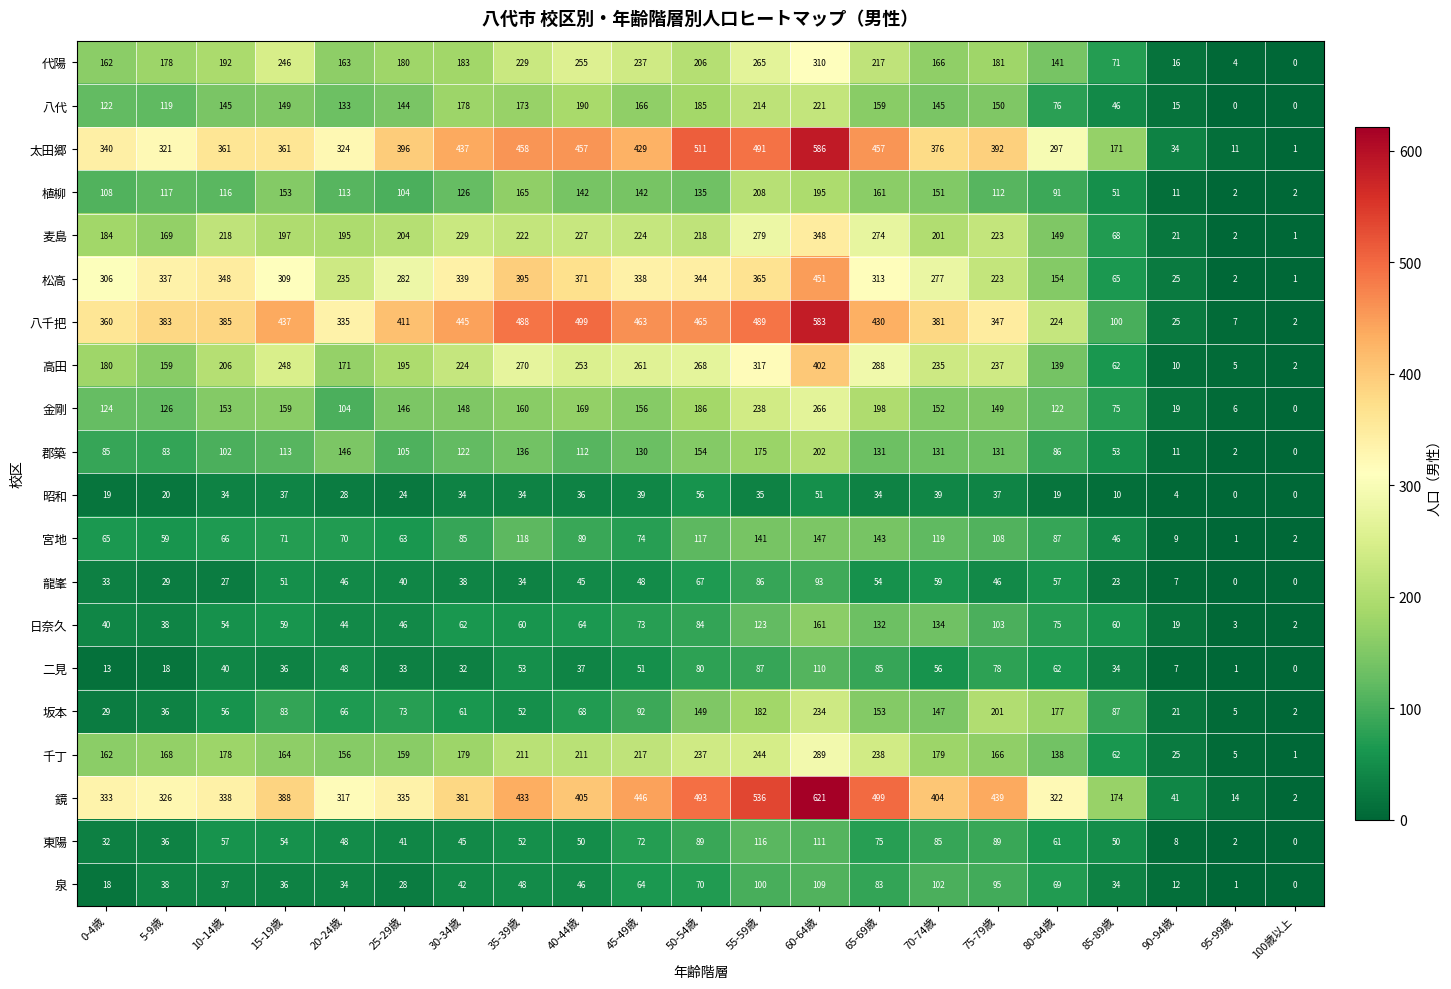

Rank the categories by 代陽 value from lowest to highest.

100歳以上, 95-99歳, 90-94歳, 85-89歳, 80-84歳, 0-4歳, 20-24歳, 70-74歳, 5-9歳, 25-29歳, 75-79歳, 30-34歳, 10-14歳, 50-54歳, 65-69歳, 35-39歳, 45-49歳, 15-19歳, 40-44歳, 55-59歳, 60-64歳